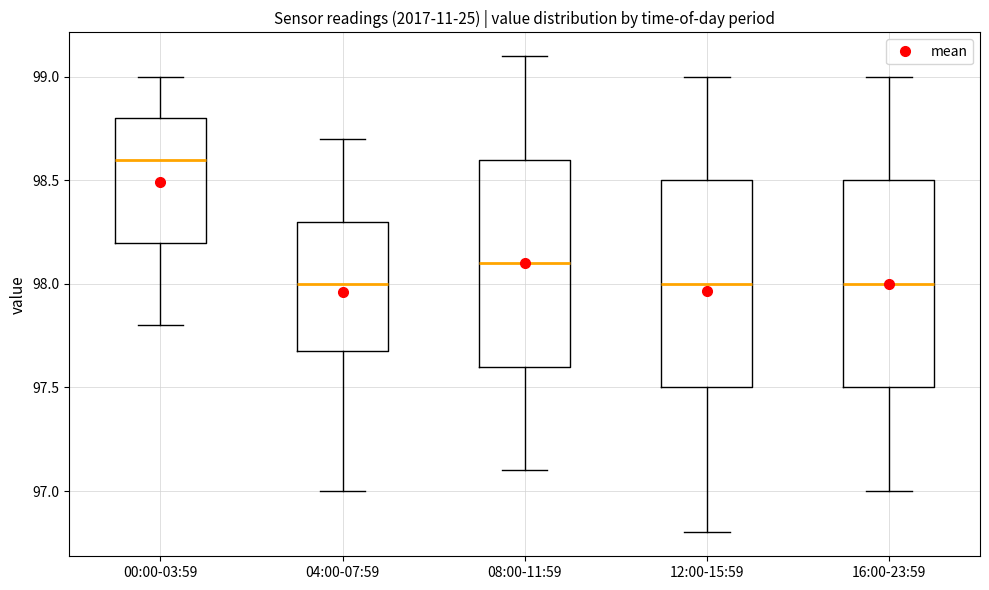

Reading left to right, read every box against the y-axis: the position of its median line, the range the box covers, and the ends of its whiskers. The values are not printed on the chart, so give them approximately, as read against the axis.

00:00-03:59: median 98.6, box 98.2 to 98.8, whiskers 97.8 to 99.0
04:00-07:59: median 98.0, box 97.7 to 98.3, whiskers 97.0 to 98.7
08:00-11:59: median 98.1, box 97.6 to 98.6, whiskers 97.1 to 99.1
12:00-15:59: median 98.0, box 97.5 to 98.5, whiskers 96.8 to 99.0
16:00-23:59: median 98.0, box 97.5 to 98.5, whiskers 97.0 to 99.0